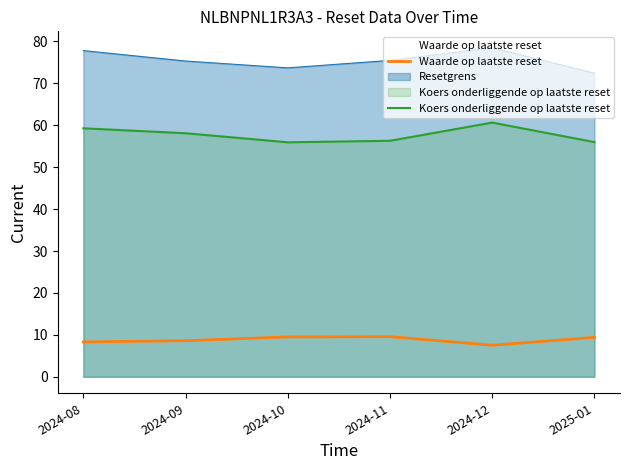

Rank the series by their maximum value, from highest to lowest.

Resetgrens, Koers onderliggende op laatste reset, Waarde op laatste reset